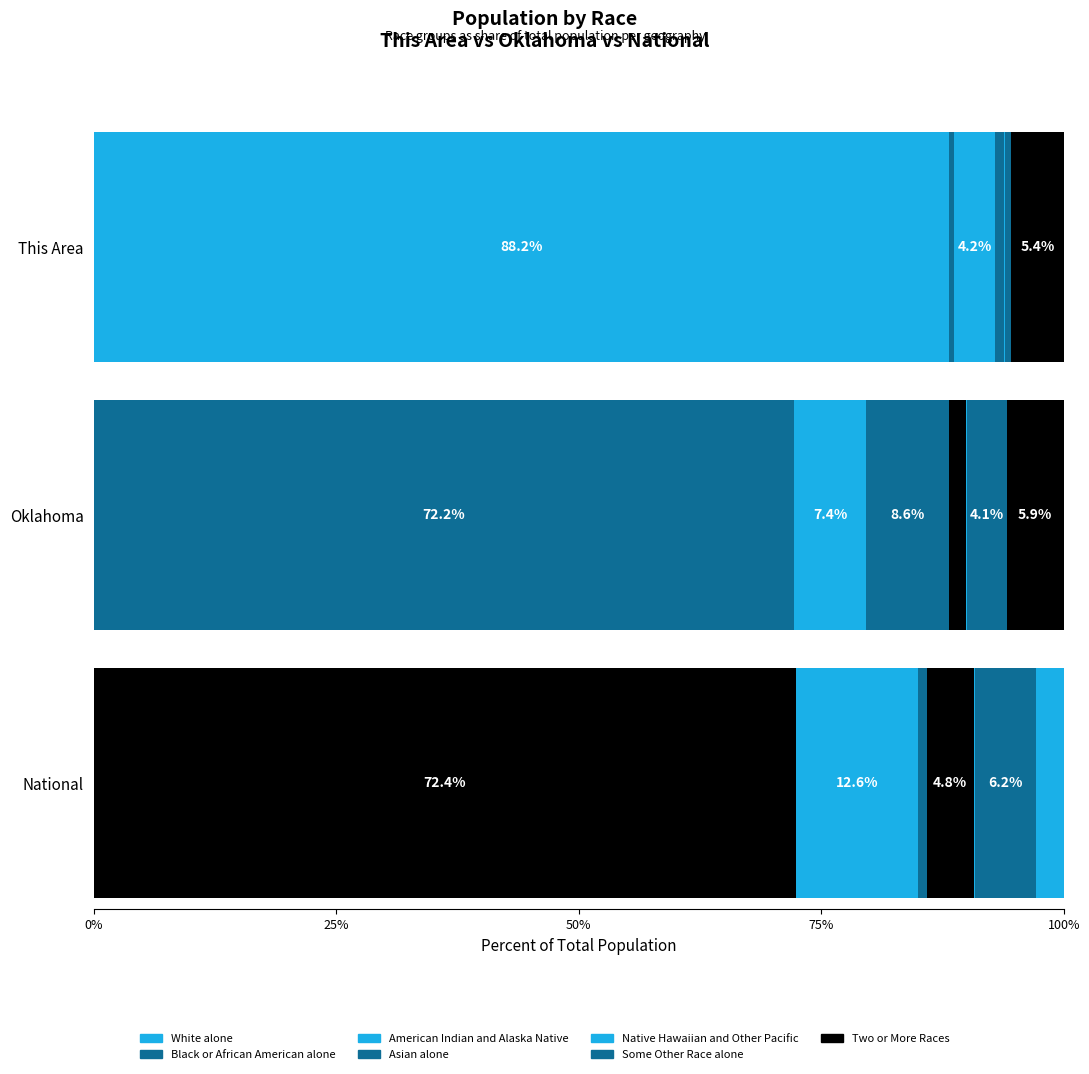

Where does the This Area series first go above 14?

White alone